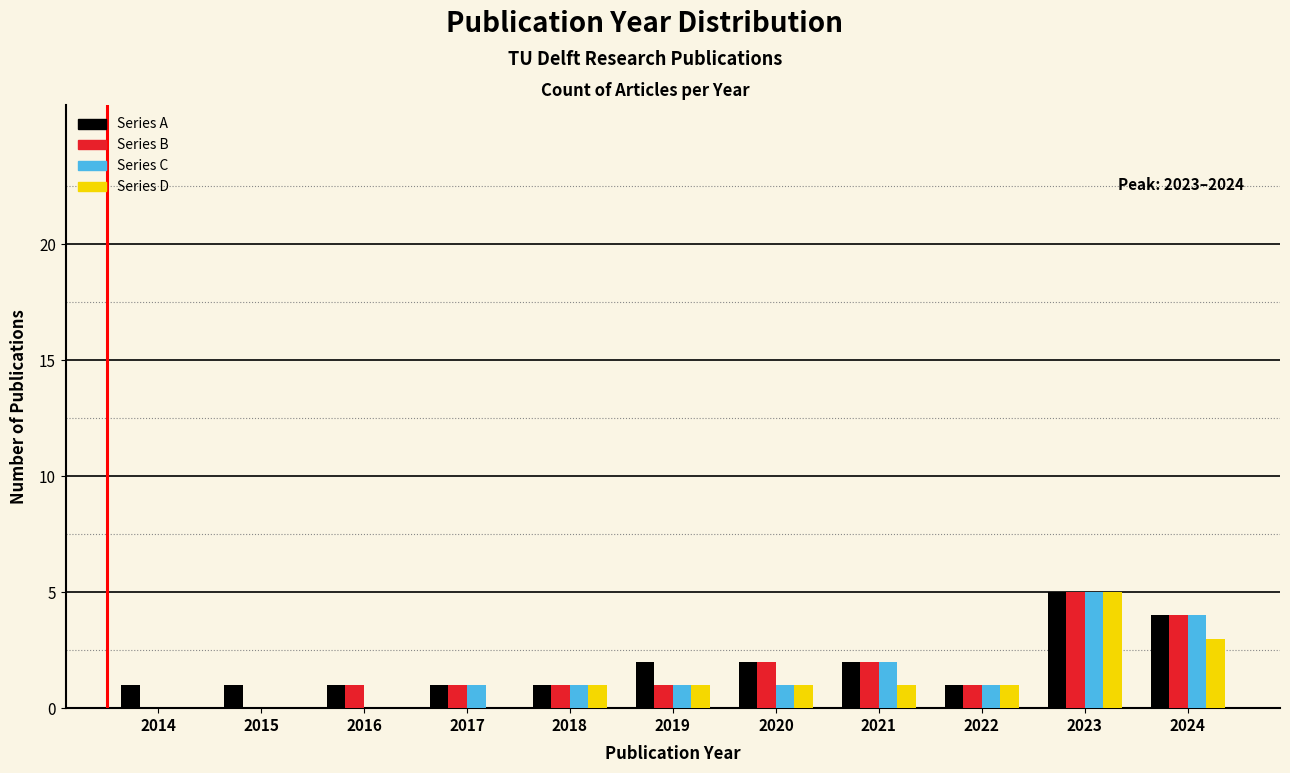

What is the sum of all Series D values?

13